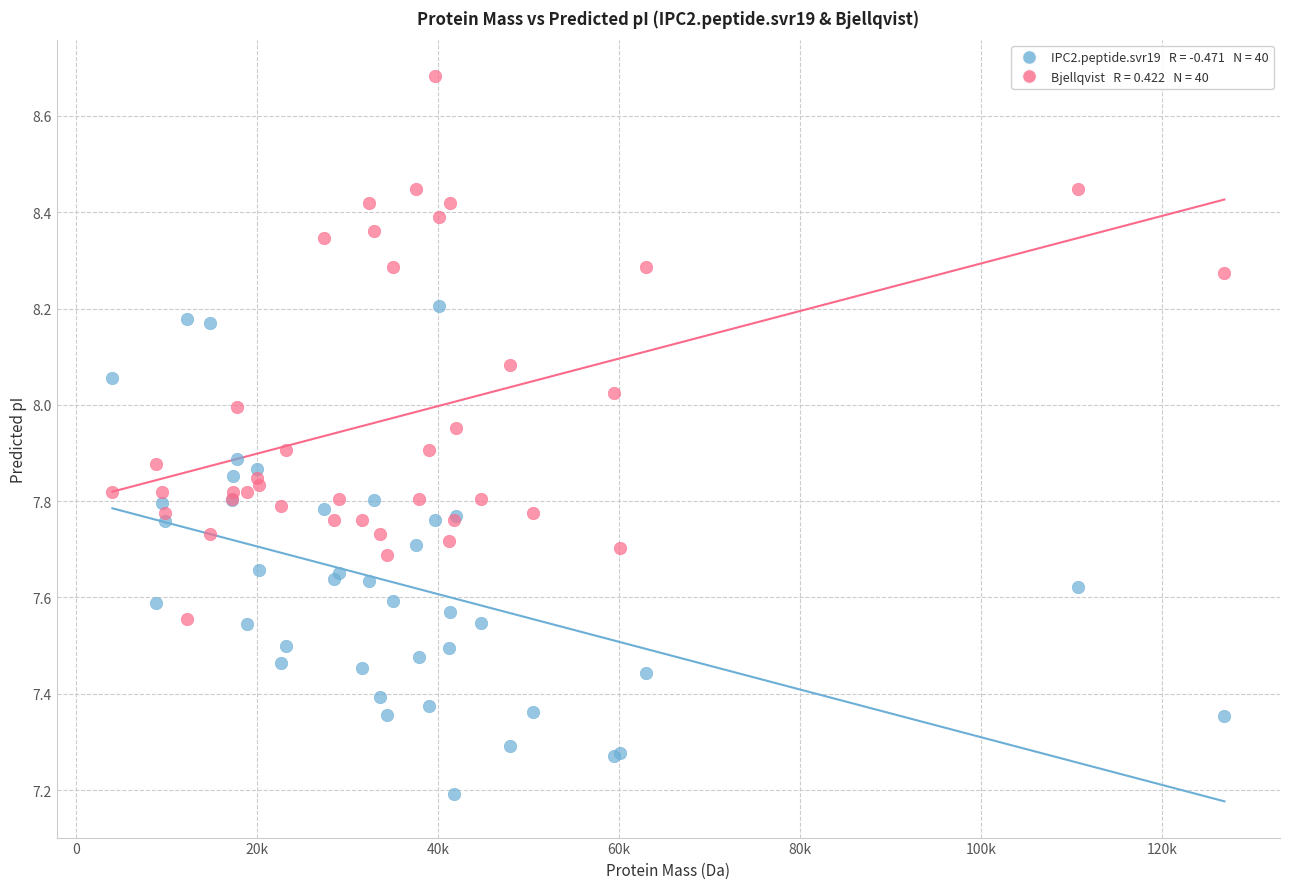

Across all series, what Y value is closest to 7?

7.2